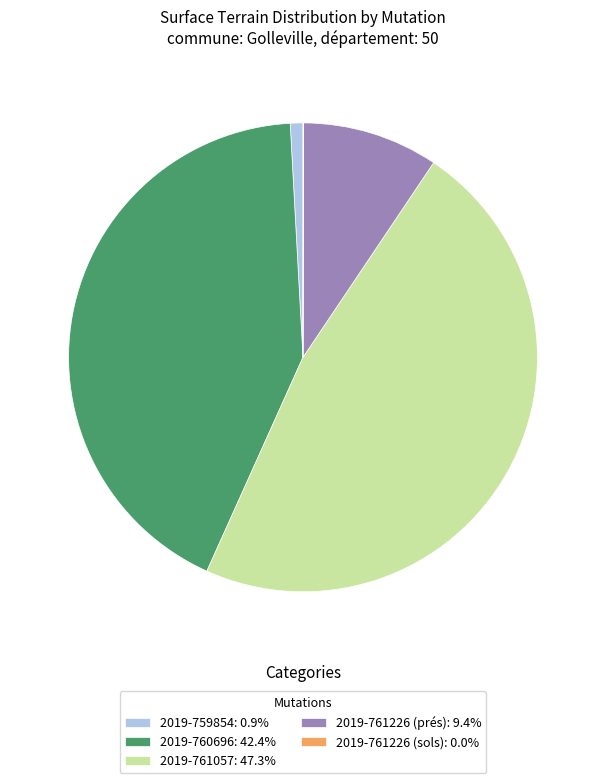

Combined, do 2019-760696: 42.4% and 2019-761226 (prés): 9.4% account for over 50%?

Yes